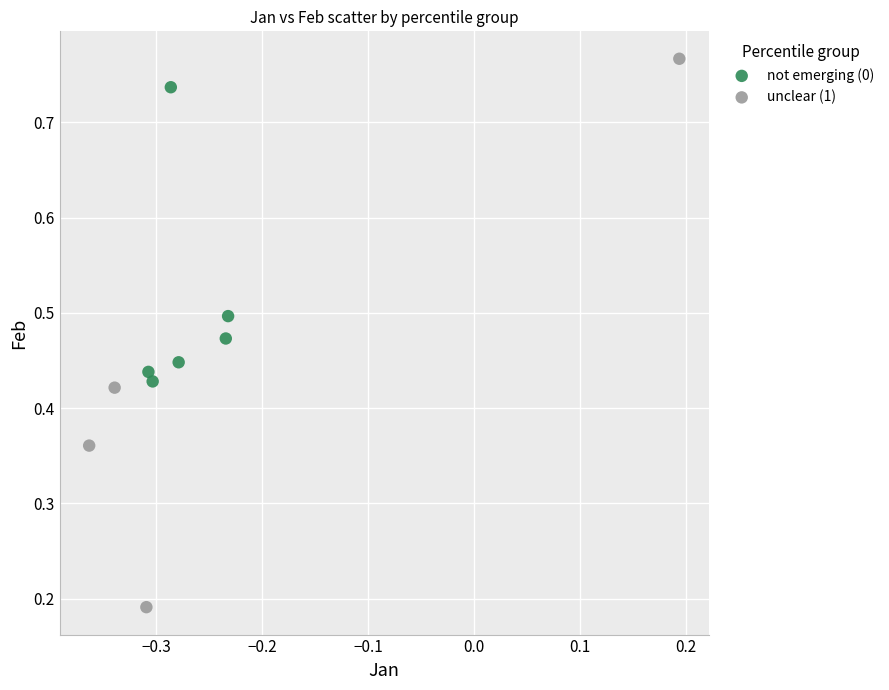

Which series has the largest Y range (max minus min)?

unclear (1)